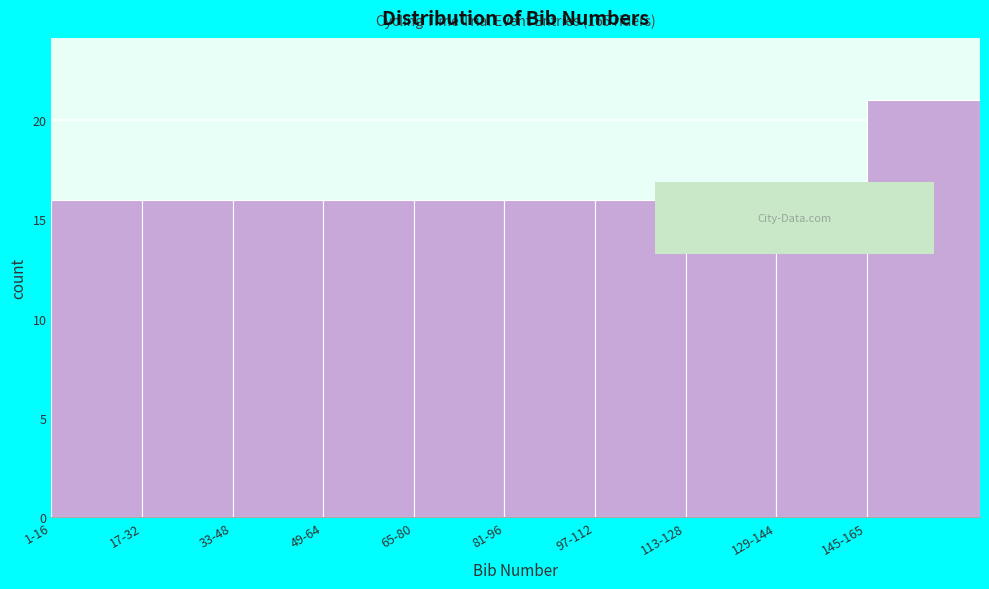

Reading left to right, extract all data points from this chart.

1-16=16	17-32=16	33-48=16	49-64=16	65-80=16	81-96=16	97-112=16	113-128=16	129-144=16	145-165=21